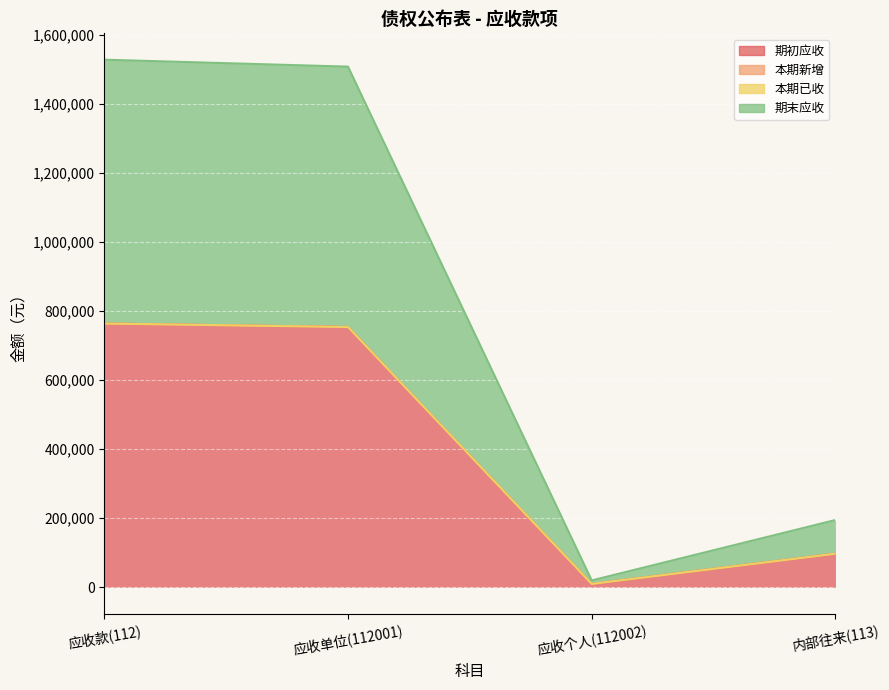

In 期末应收, how many points are lower than both neighbors (excluding endpoints)?

1